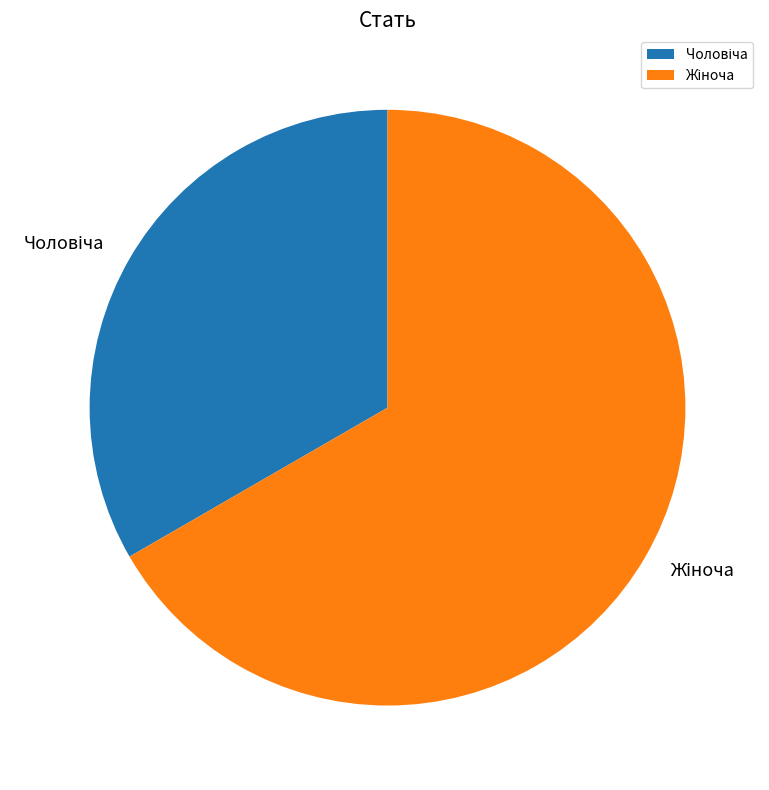

Is there a majority slice in this chart?

Yes